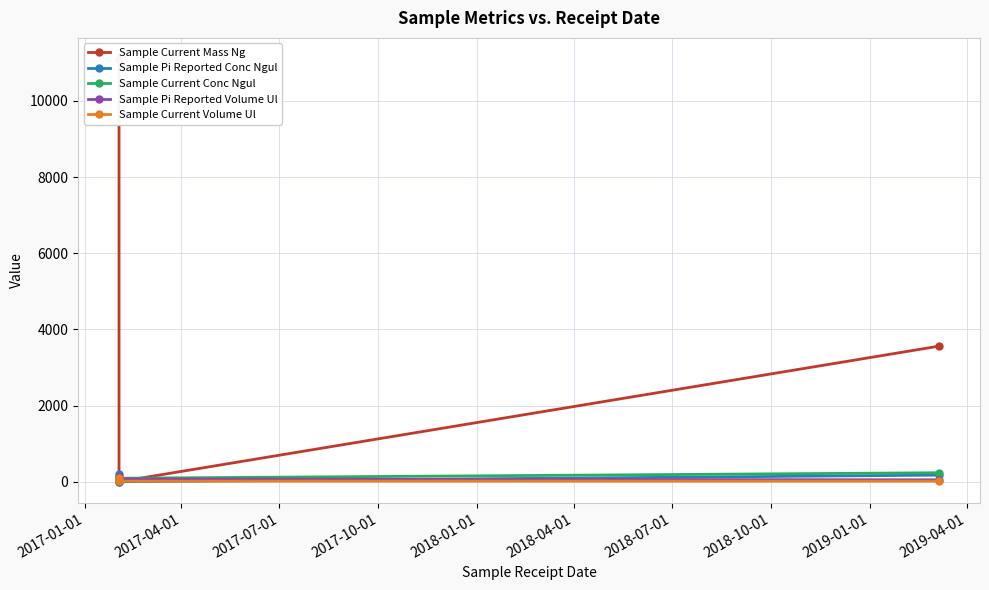

How many data points in Sample Current Mass Ng are less than 3559?

1